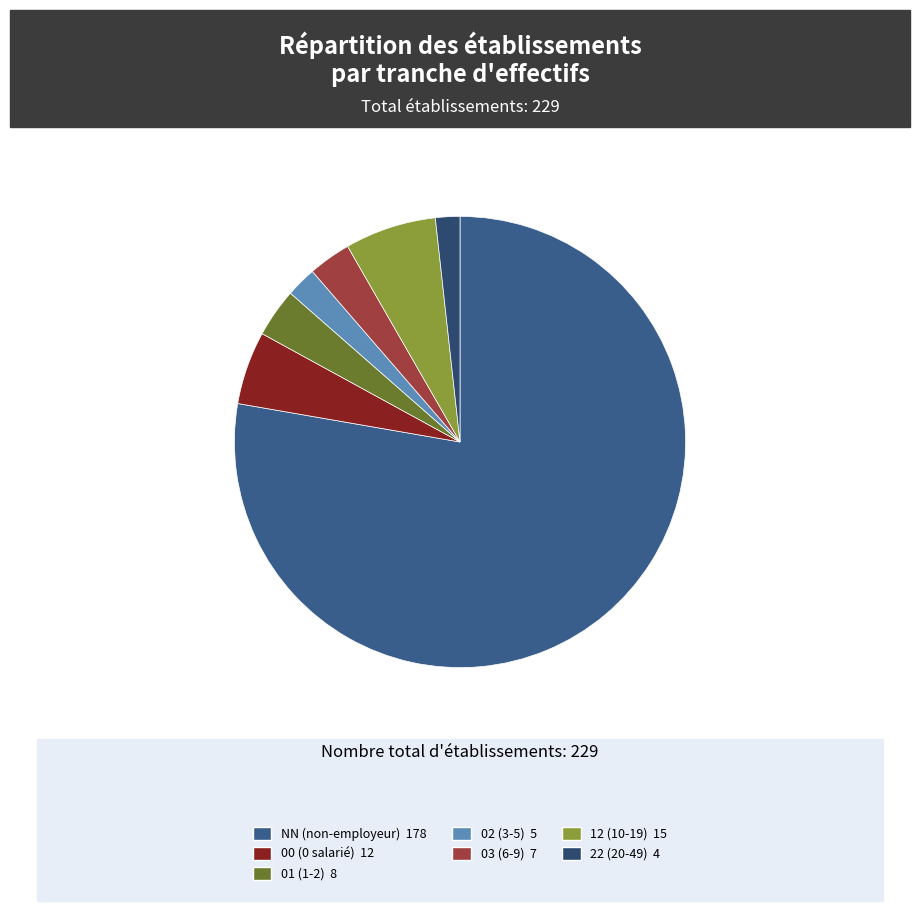

Rank the categories by value from highest to lowest.

NN, 12, 00, 01, 03, 02, 22